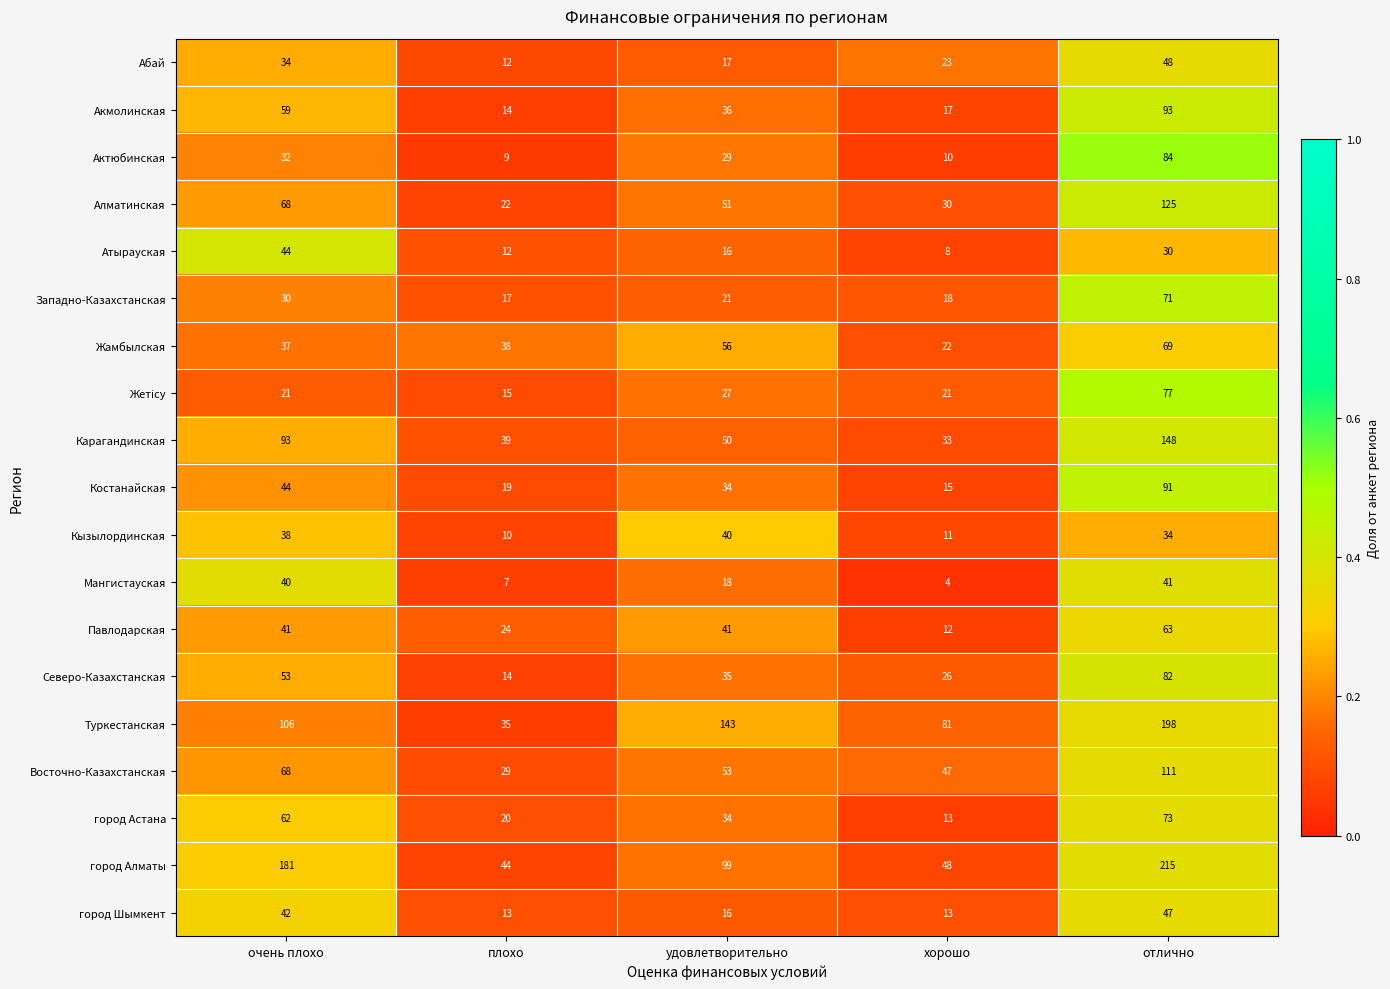

Which series has the largest total across all categories?

город Алматы